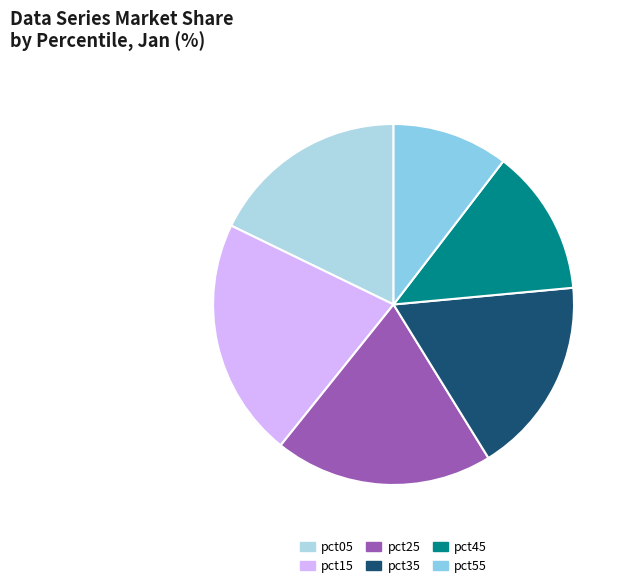

How many slices are in this pie chart?

6